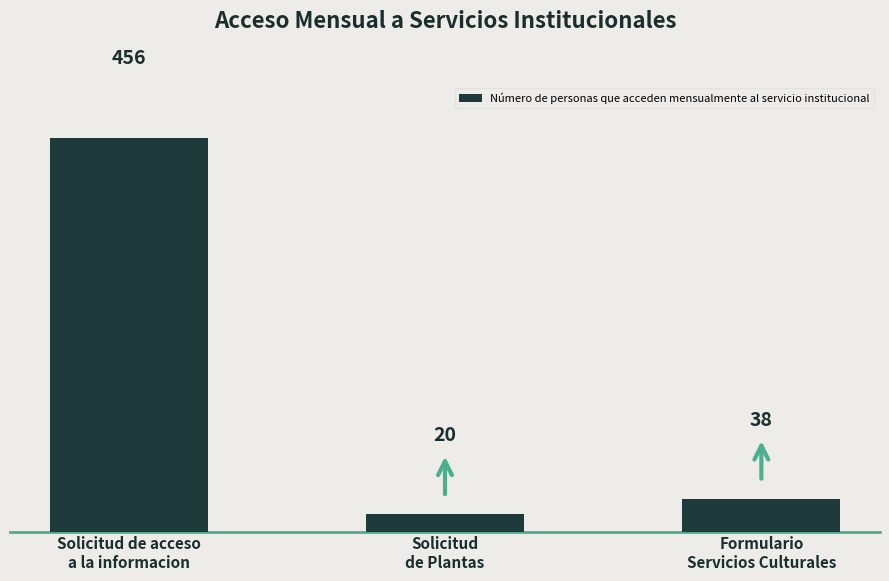

What is the value of the 3rd bar from the left?

38